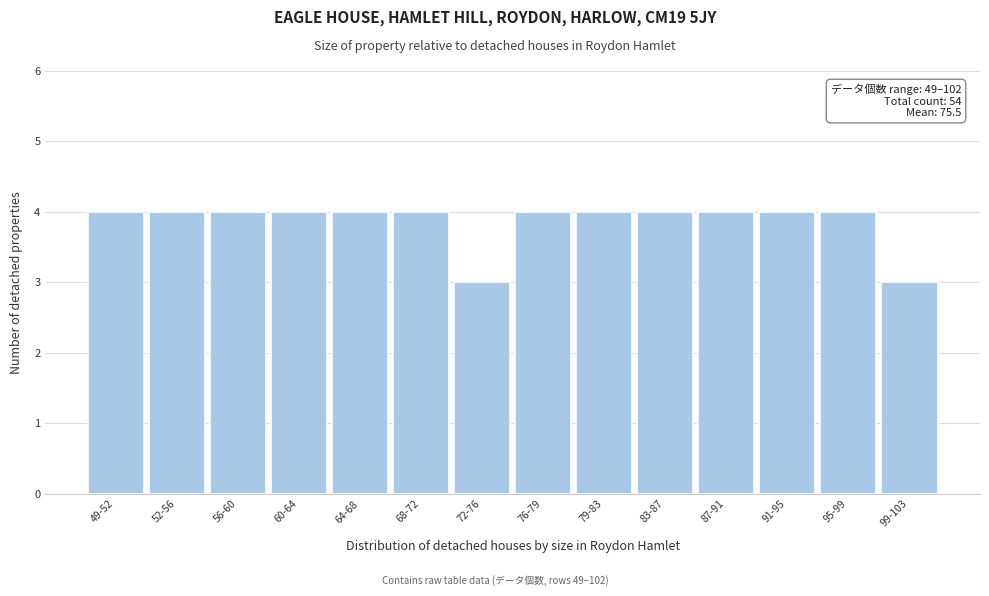

Reading left to right, what are all the values shown in this chart?

4	4	4	4	4	4	3	4	4	4	4	4	4	3